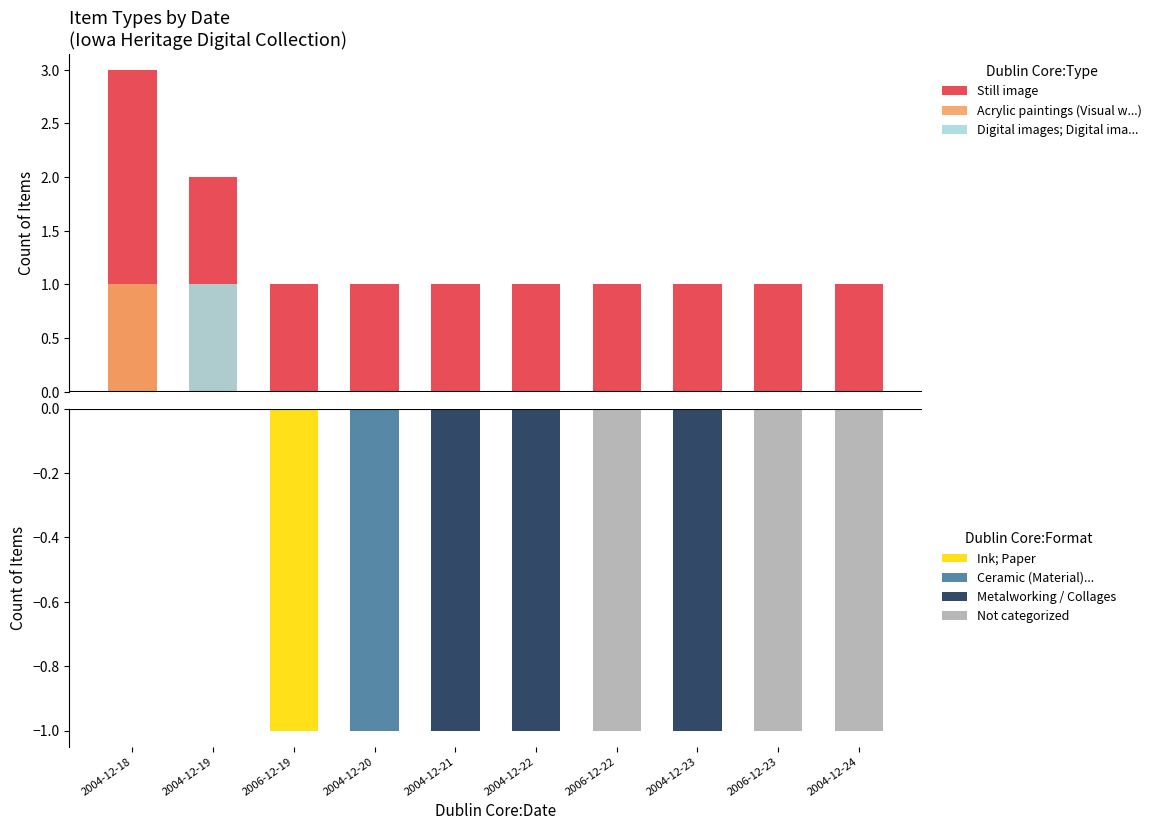

At 2004-12-24, list the series in order from smallest to largest.

Acrylic paintings, Digital images, Still image